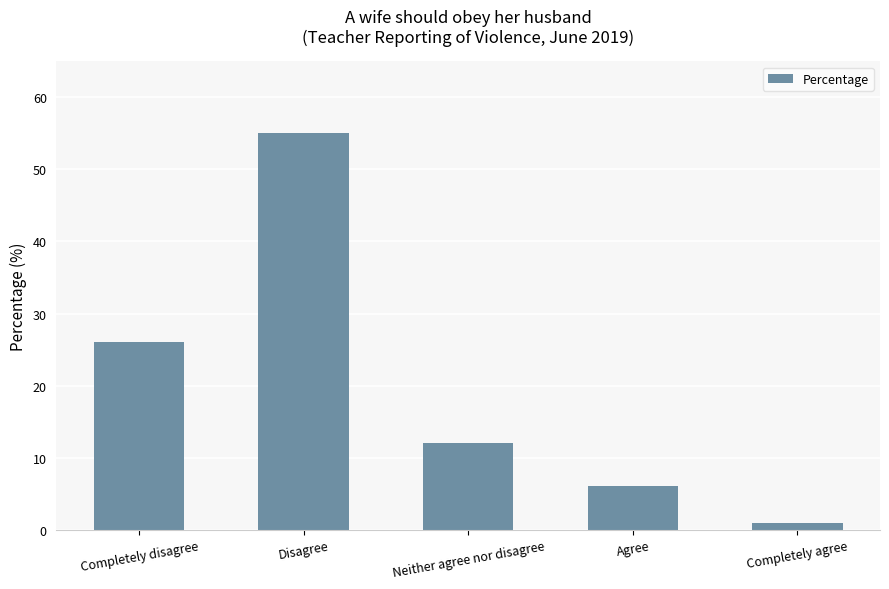

Are the bars grouped side by side (vs. stacked)?

No